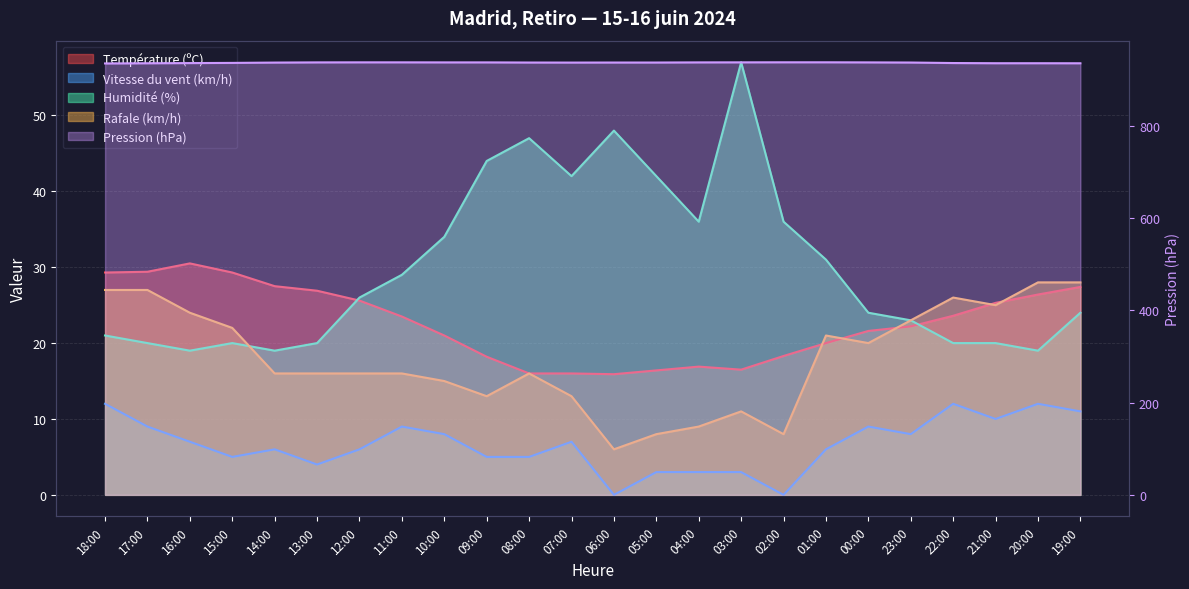

Is it true that Température (ºC) equals 22.2 at 23:00?

True